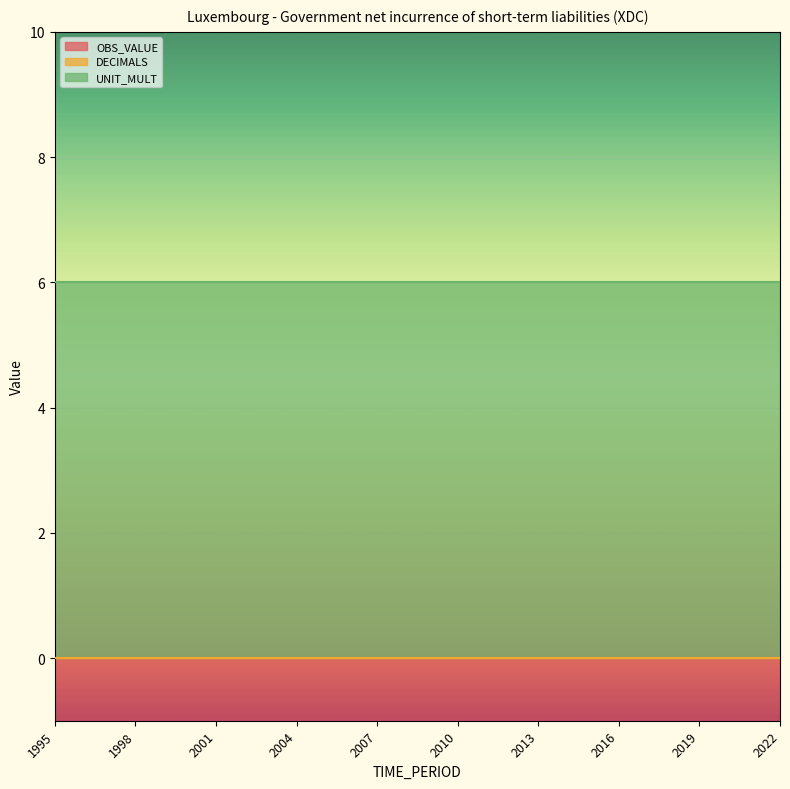

At which category is the sum across all series the highest?

1995